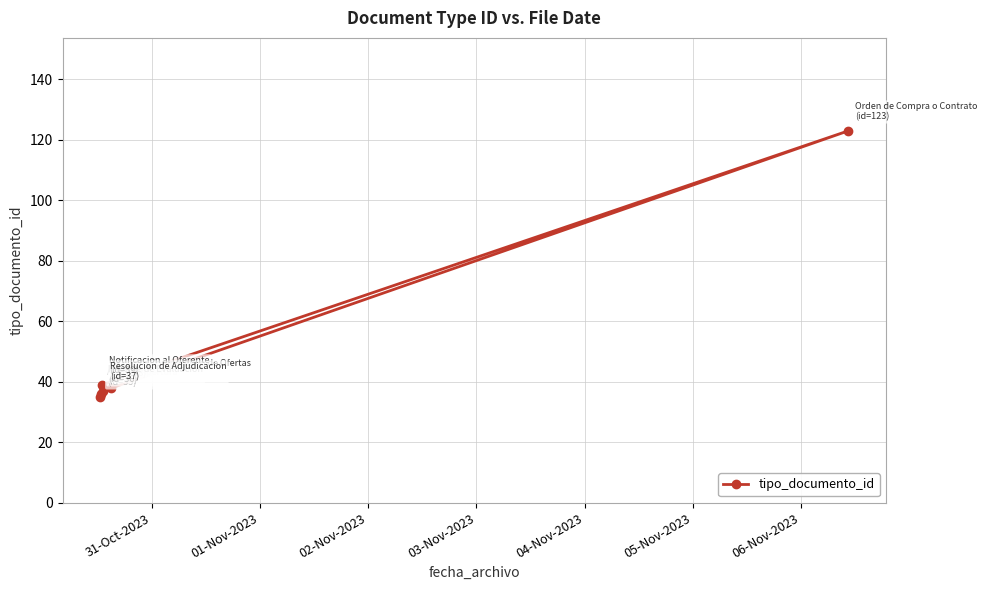

How many lines are shown in the chart?

1